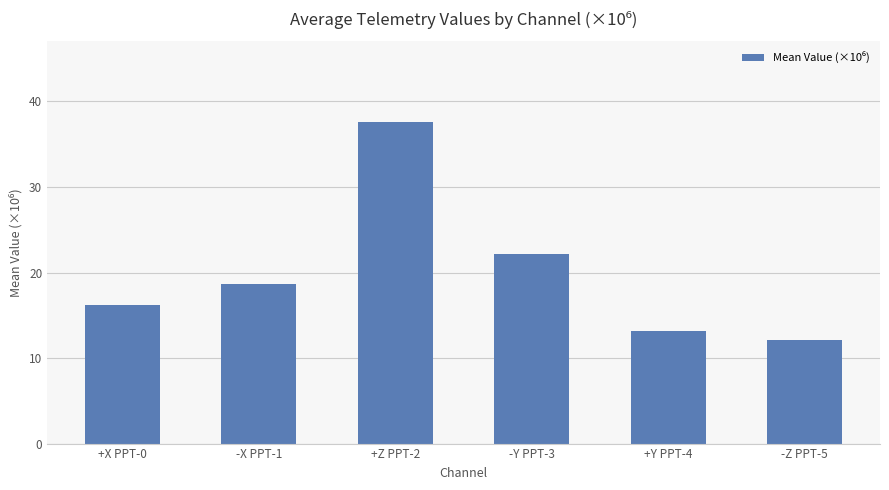

Is it true that the value at +Z PPT-2 is 25.6?

False